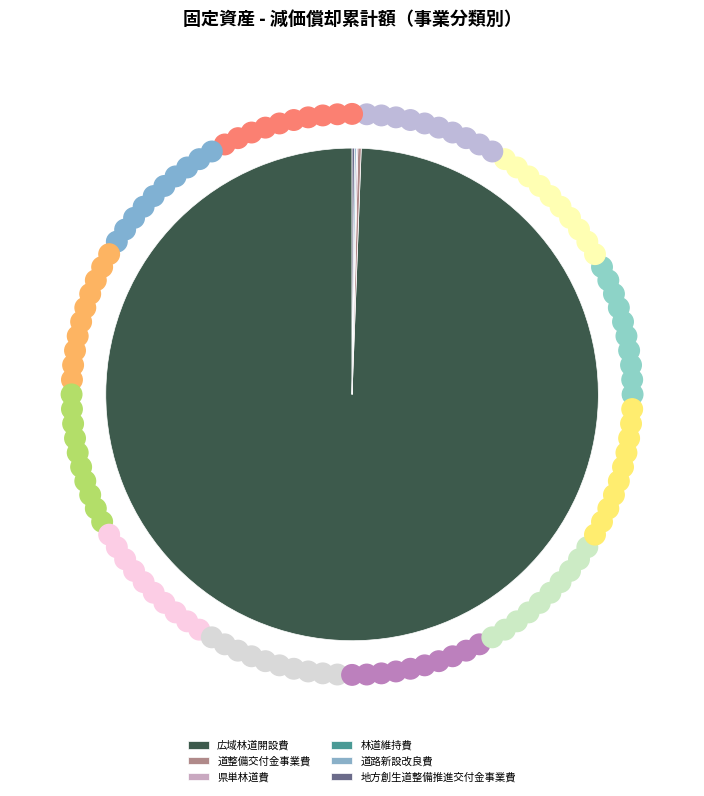

What is the largest slice in the pie chart?

広域林道開設費